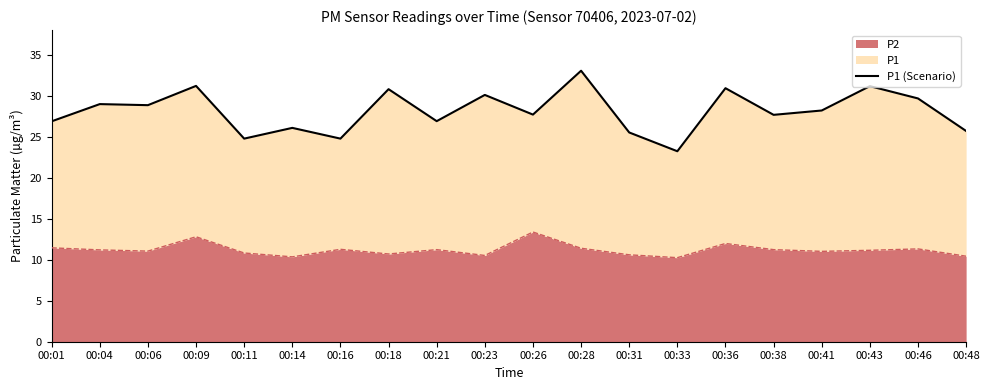

The chart shows a value of 48.2 at 00:21. True or false?

False